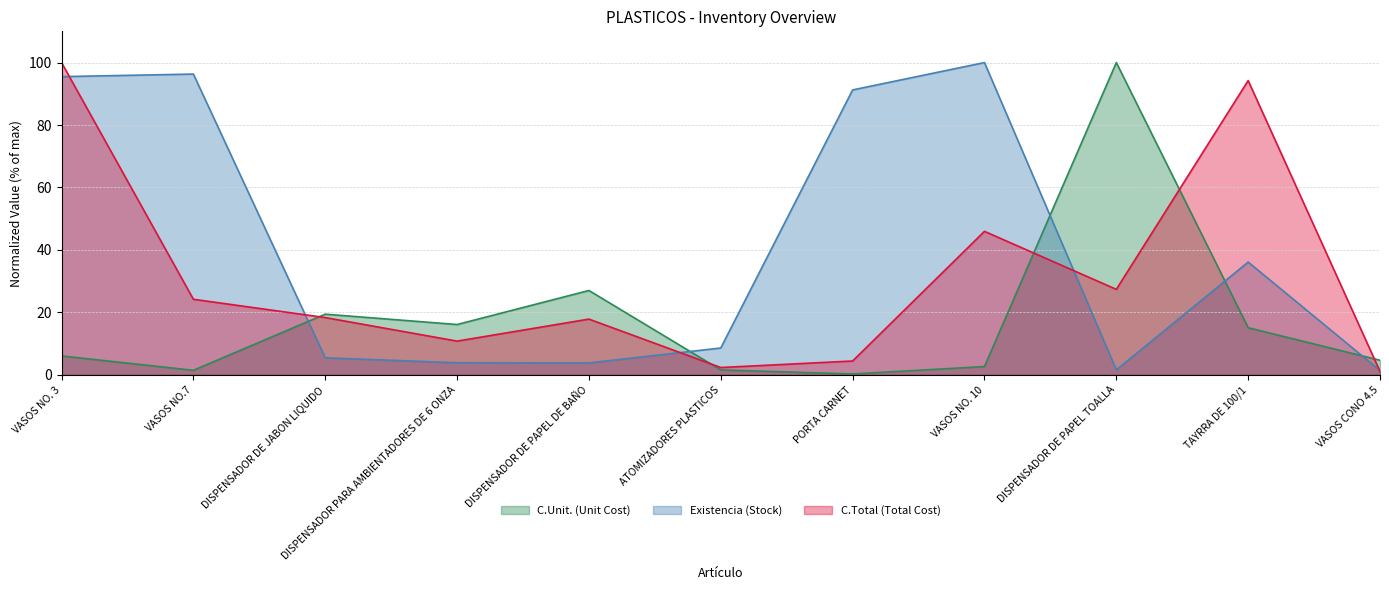

What is the value of the C.Unit. (Unit Cost) point at the 2nd from the left?

1.5